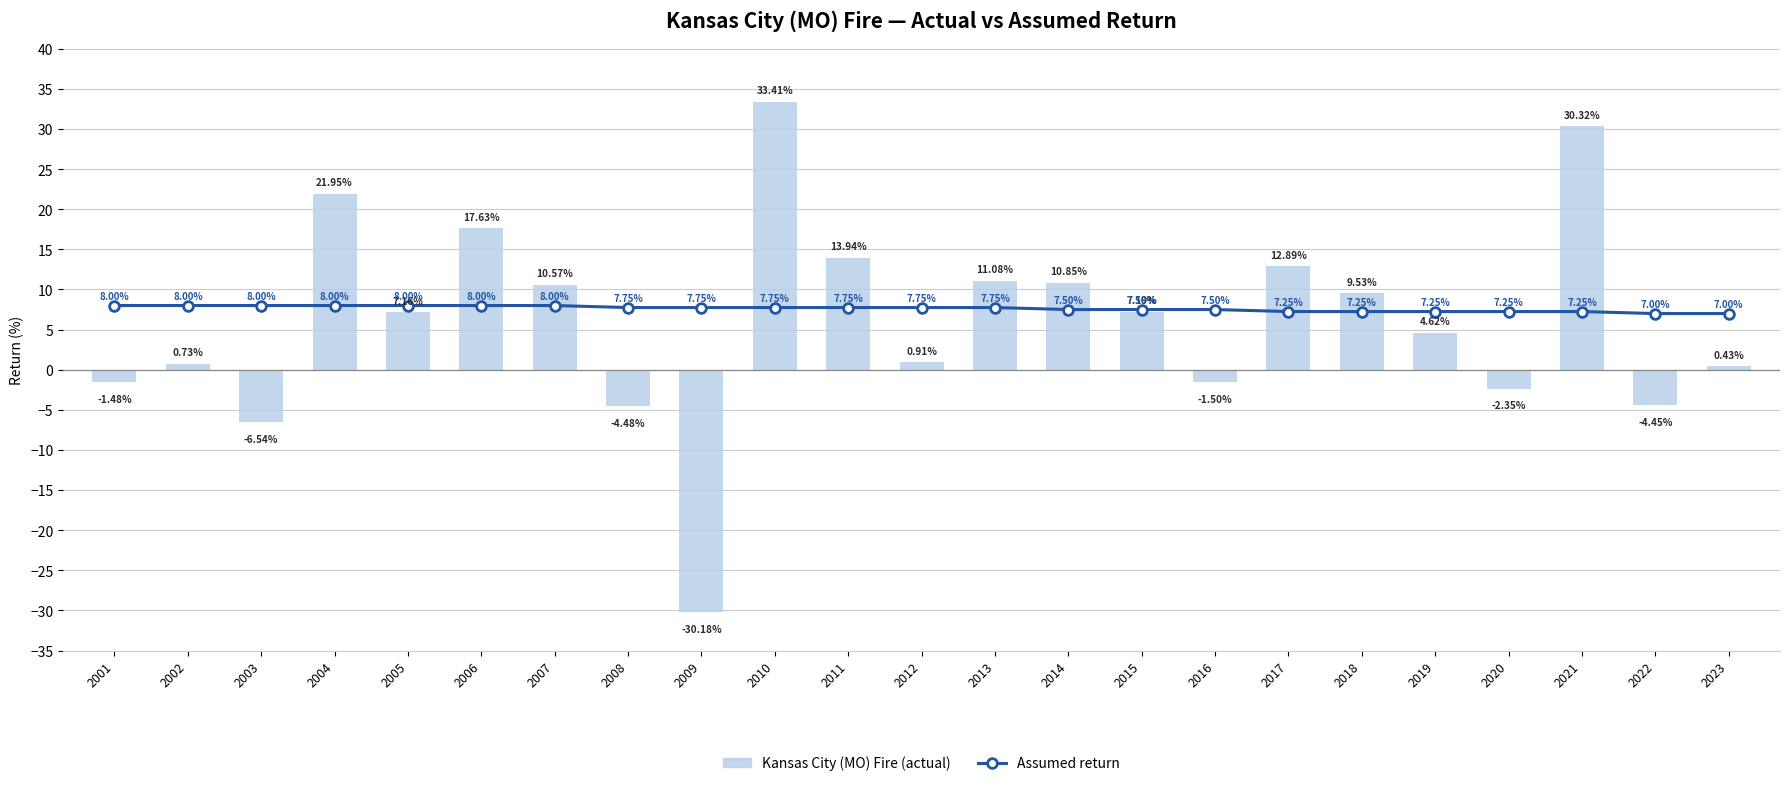

Which series has the largest range (max minus min)?

Kansas City (MO) Fire